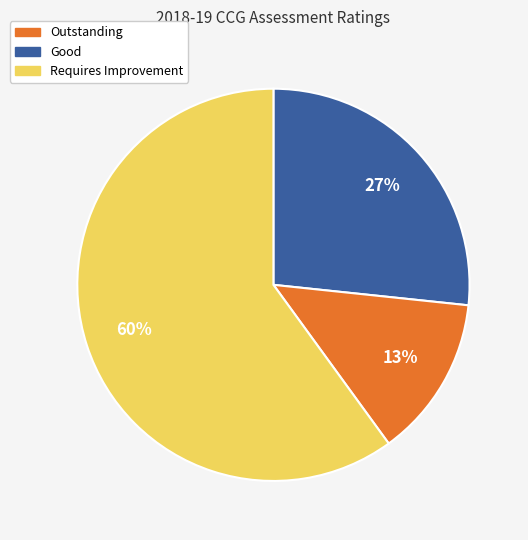

Count the number of slices in the pie.

3